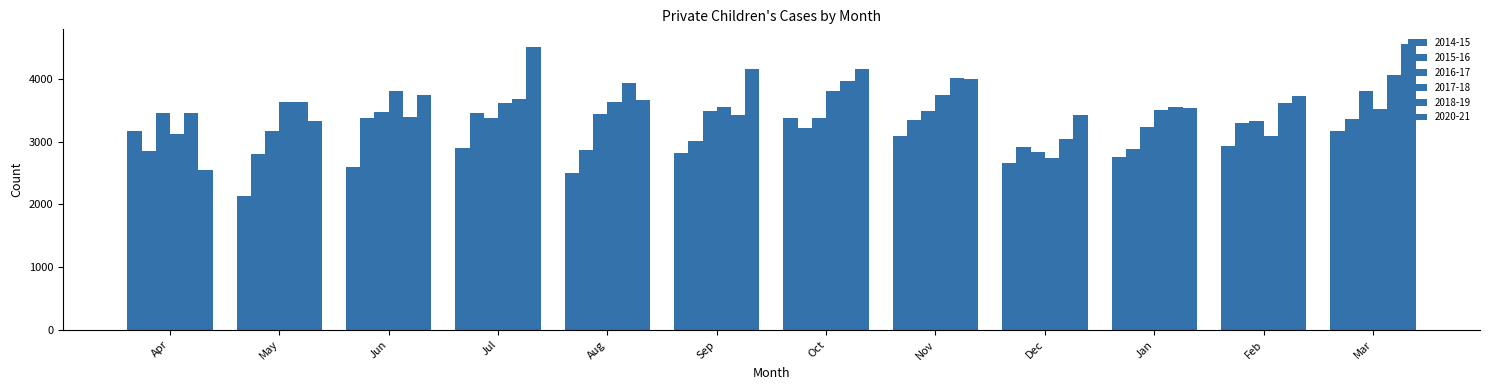

What is the smallest value displayed?

2141